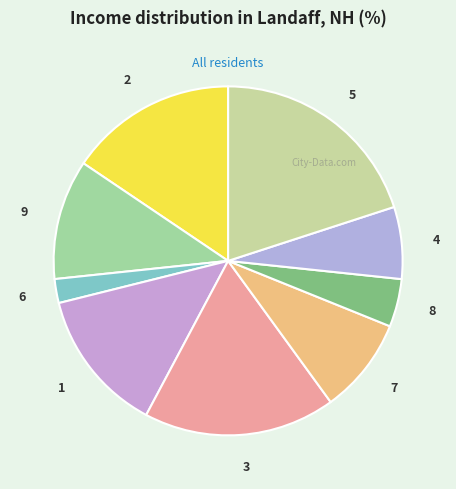

What is the largest slice in the pie chart?

5